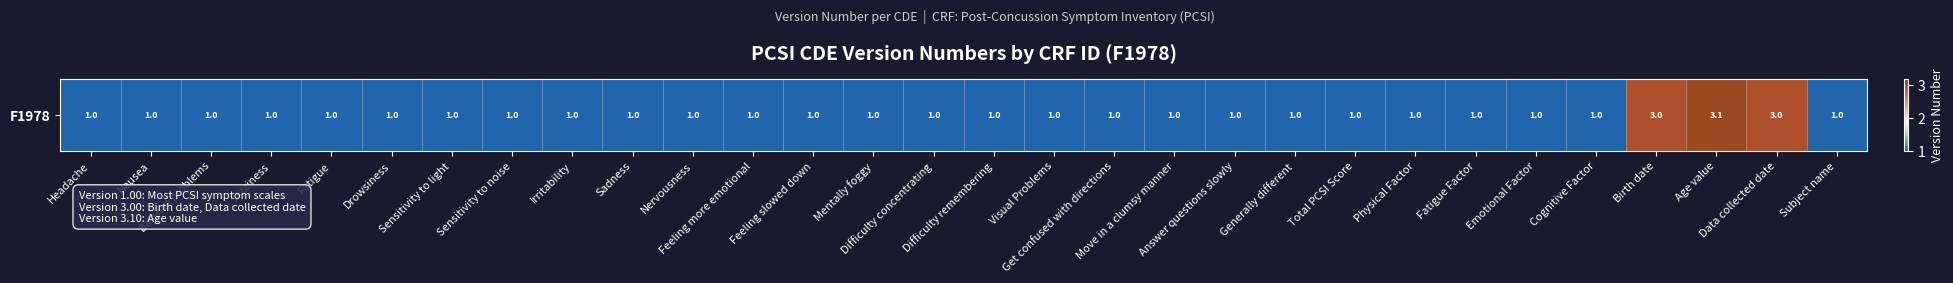

What is the difference between the maximum and minimum values?

2.1